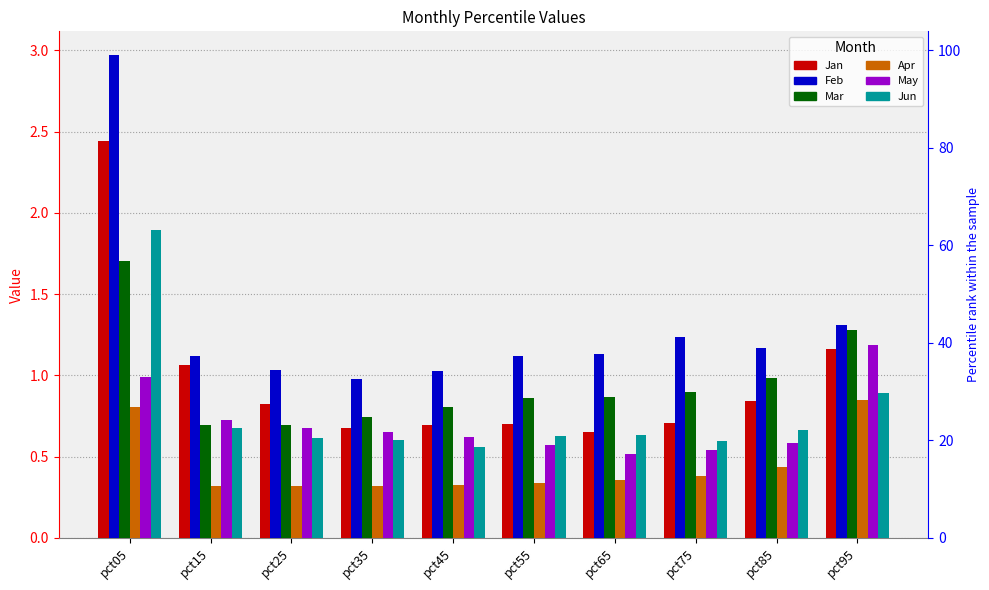

What is the total value across all series at pct25?

4.2